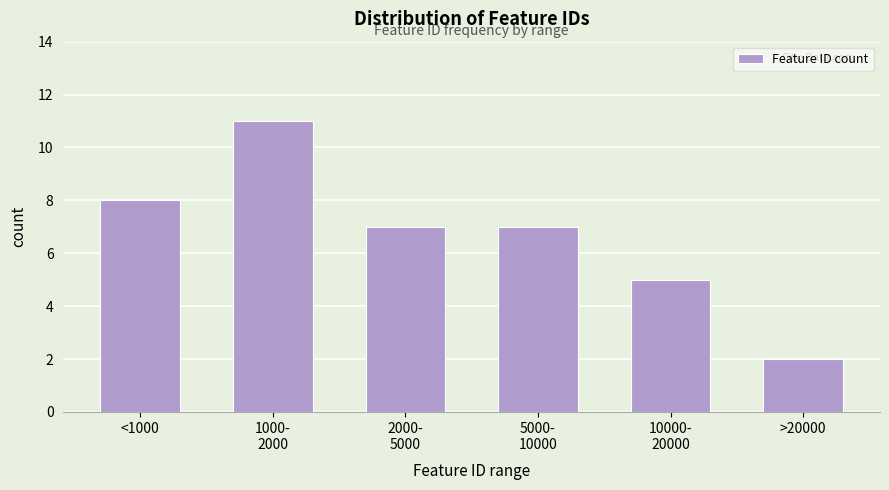

Reading left to right, what are all the values shown in this chart?

8	11	7	7	5	2